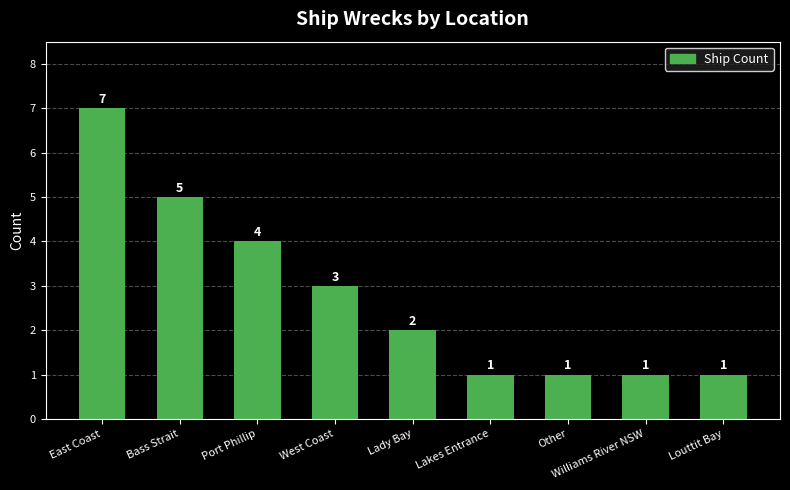

At which label does the data first exceed 2?

East Coast